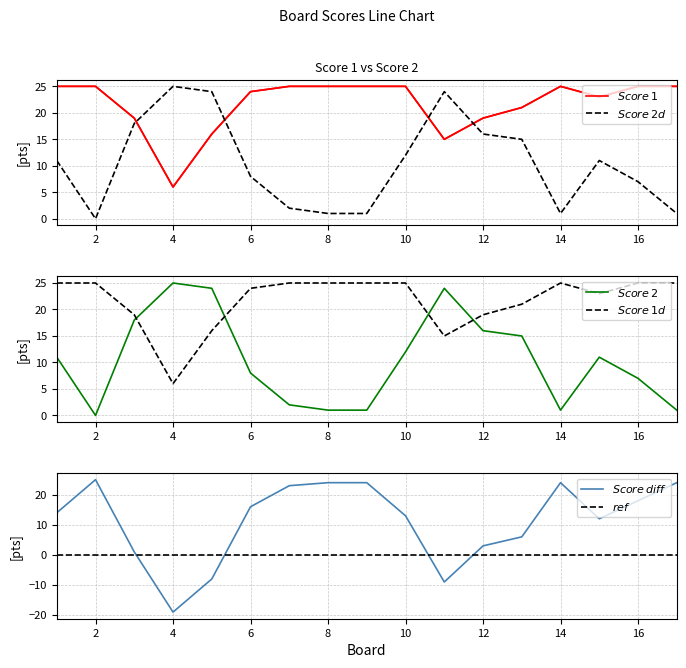

Which has a higher value, 18 or 12?

18